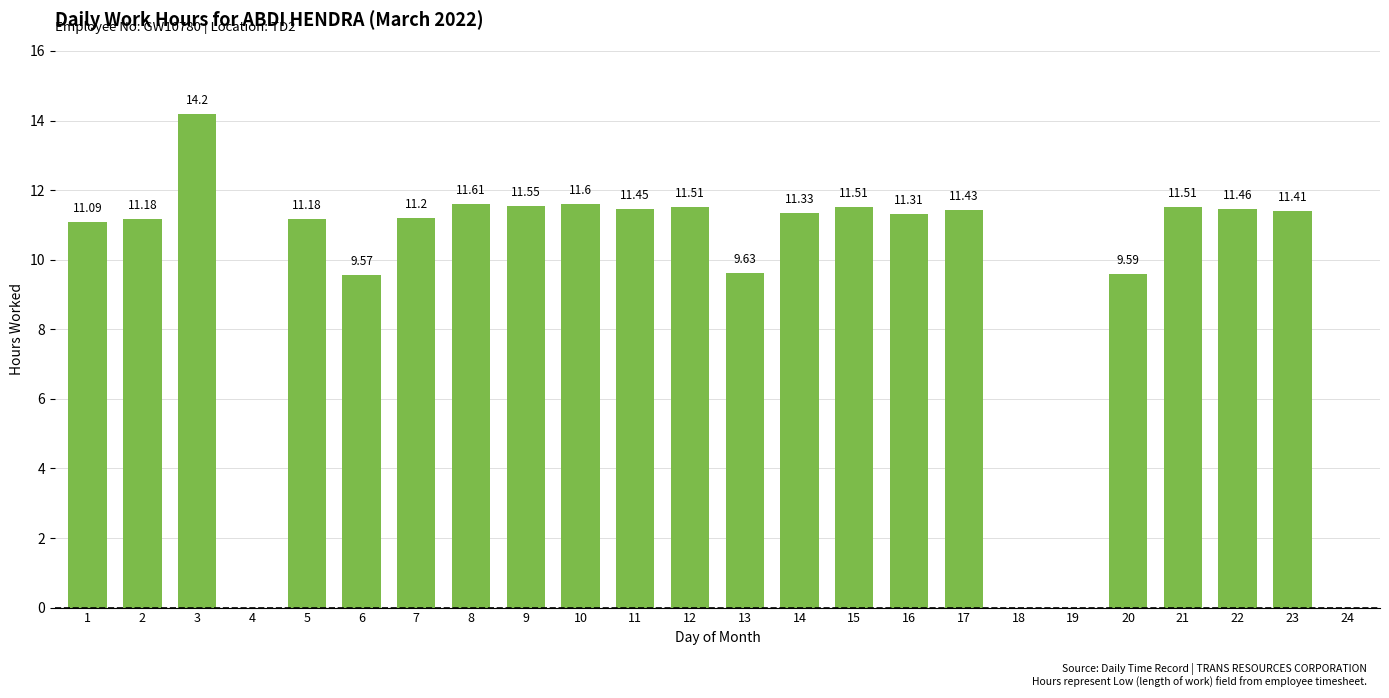

What is the sum of the values at 11 and 15?

23.0